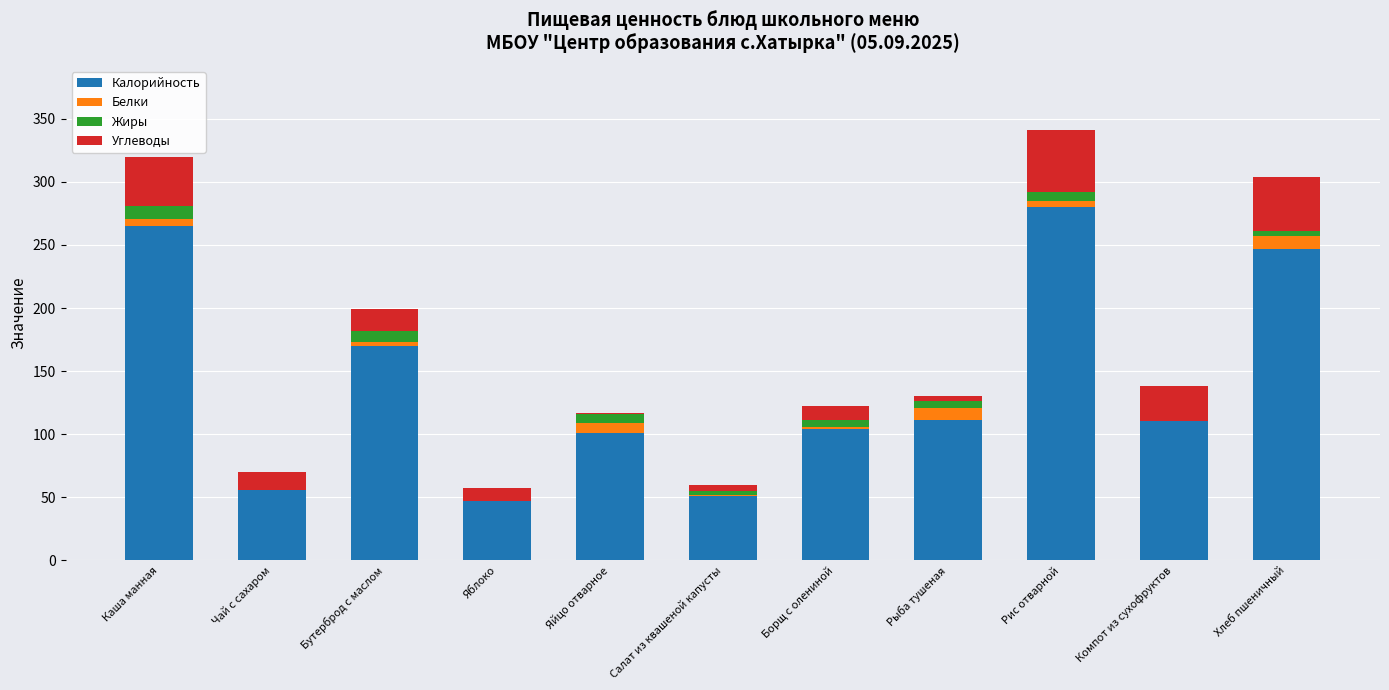

What is the sum of all Калорийность values?

1542